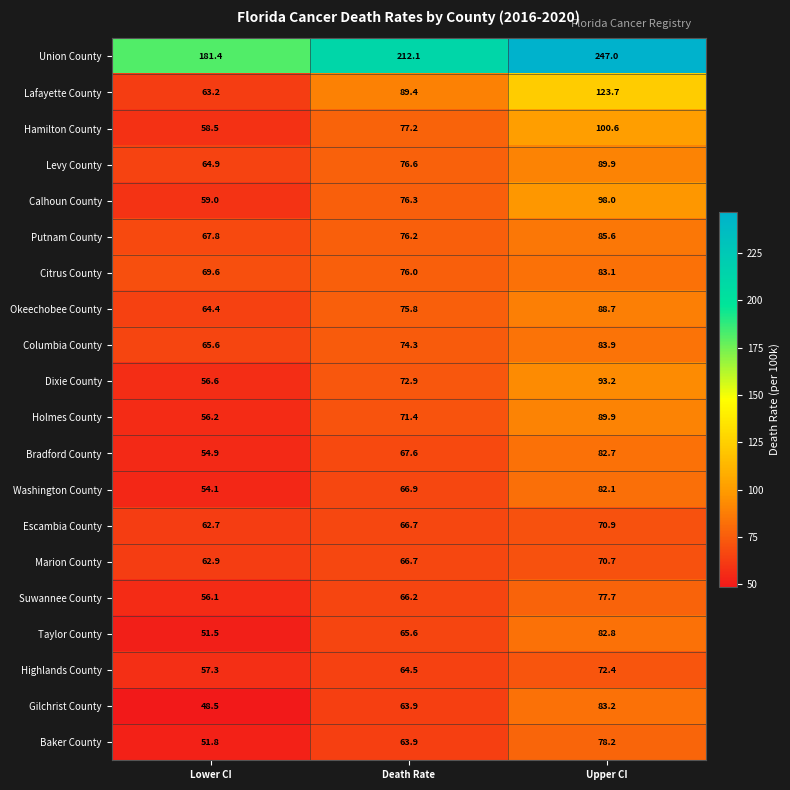

Count the number of categories in the chart.

3